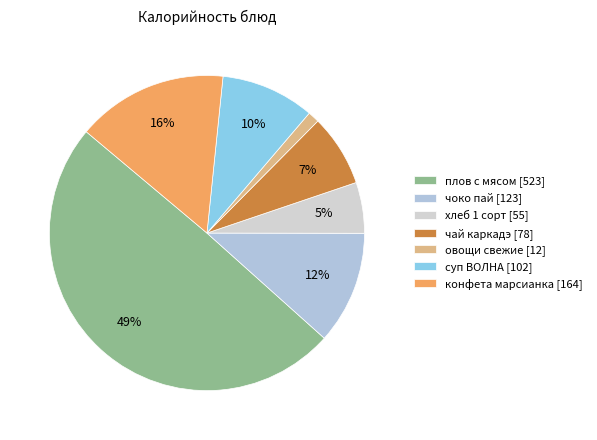

Between плов с мясом and конфета марсианка, which is larger?

плов с мясом